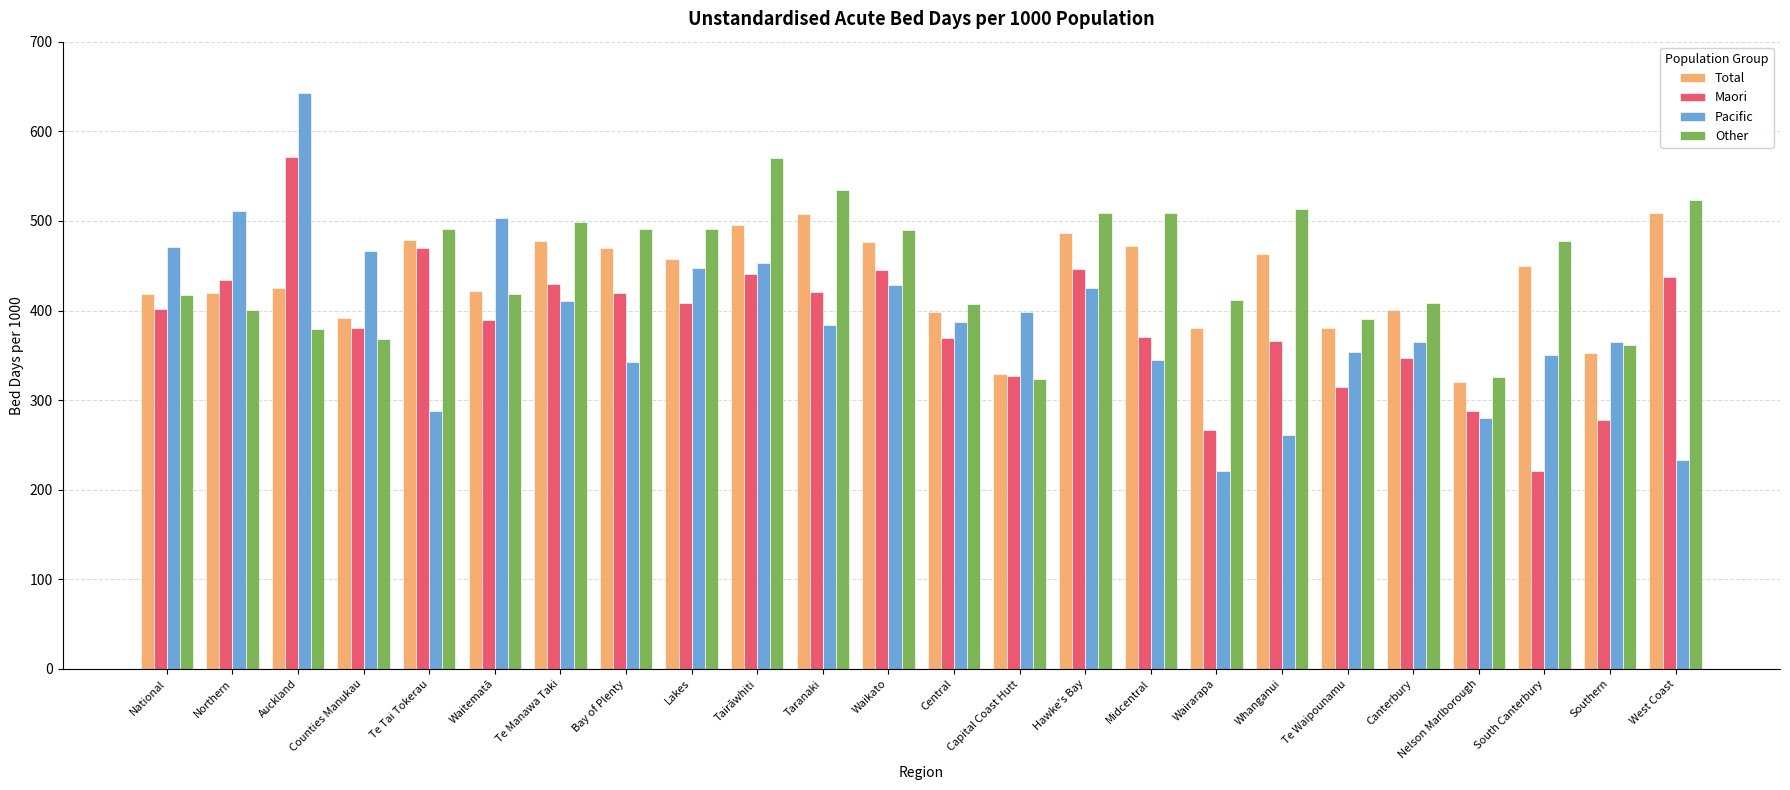

How many values in the Other series exceed 477?

12